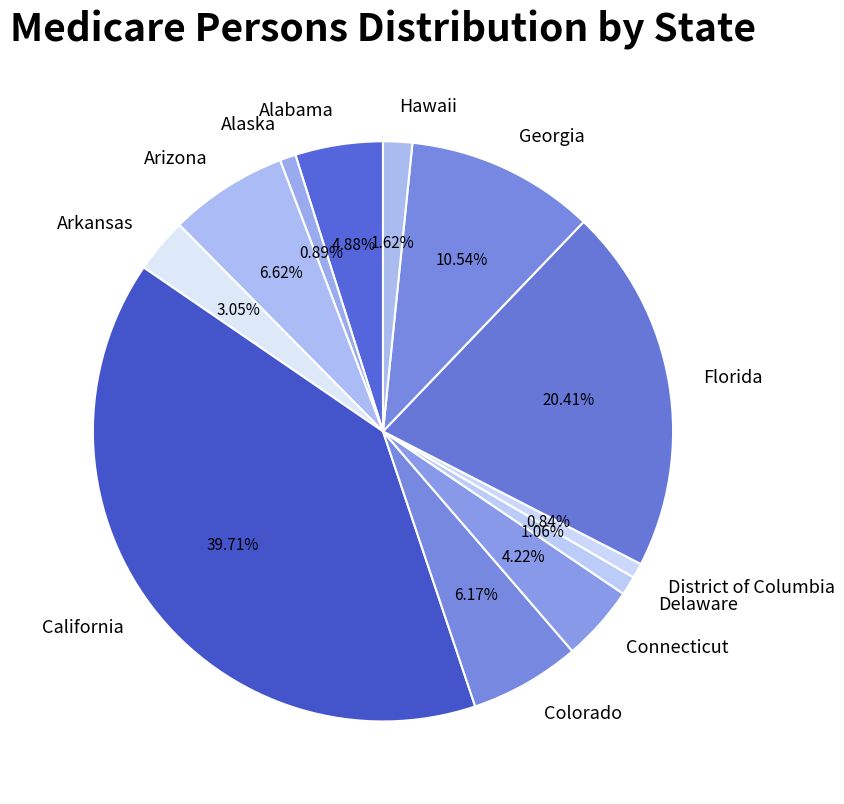

To the nearest percent, what percentage of the pie is Arkansas?

3%